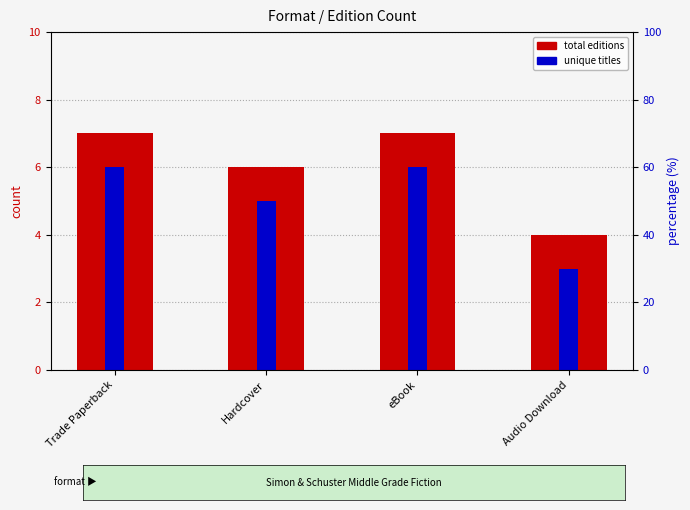

Which series has the widest spread of values?

total editions